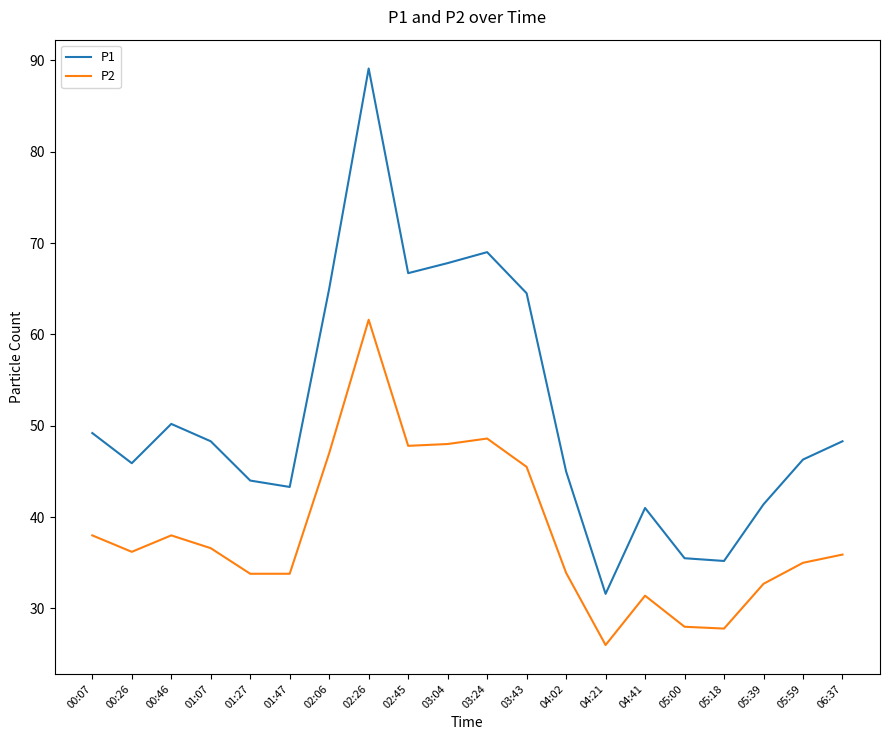

Which category has the highest value across all series?

02:26